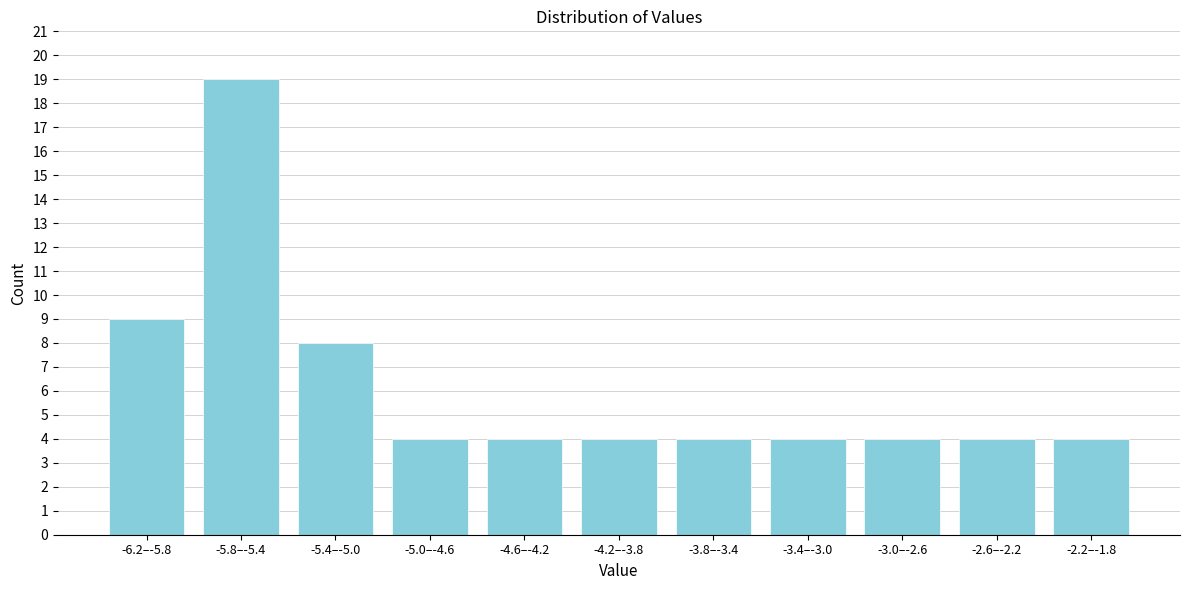

Reading right to left, what are all the values shown in this chart?

4	4	4	4	4	4	4	4	8	19	9